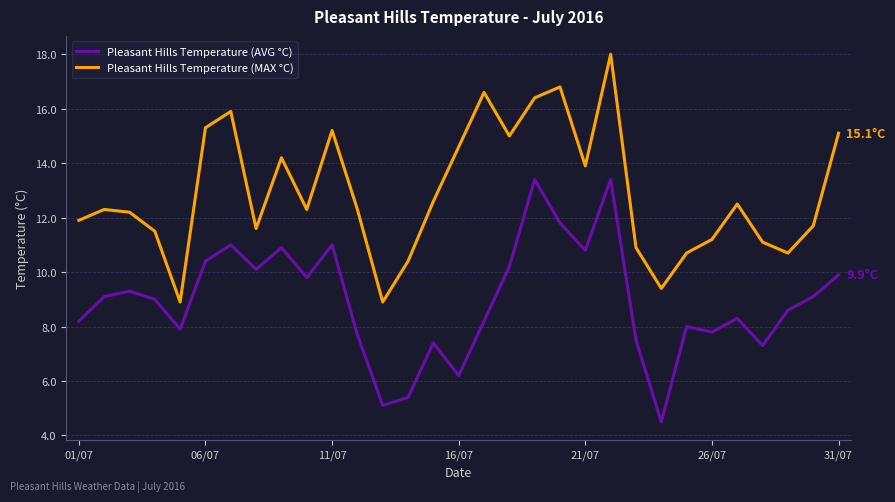

True or false: Pleasant Hills Temperature (MAX °C) and Pleasant Hills Temperature (AVG °C) intersect in this chart.

False